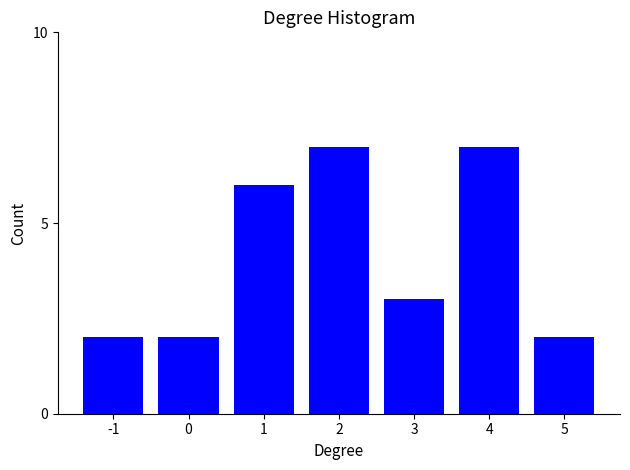

Reading left to right, transcribe all the data shown in this chart.

2	2	6	7	3	7	2